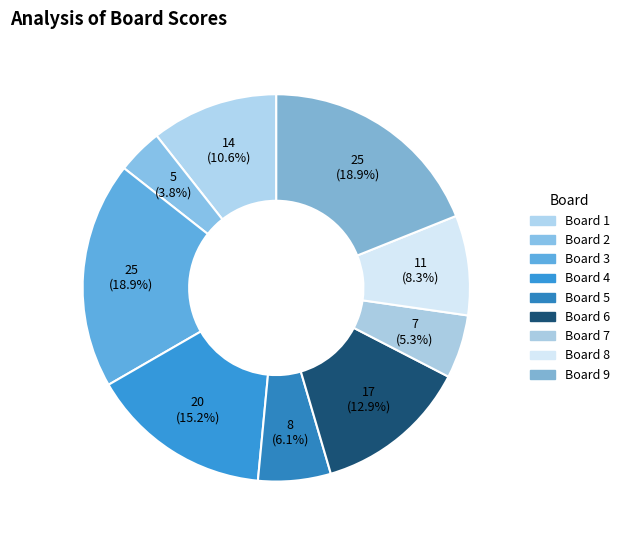

Count the number of slices in the pie.

9